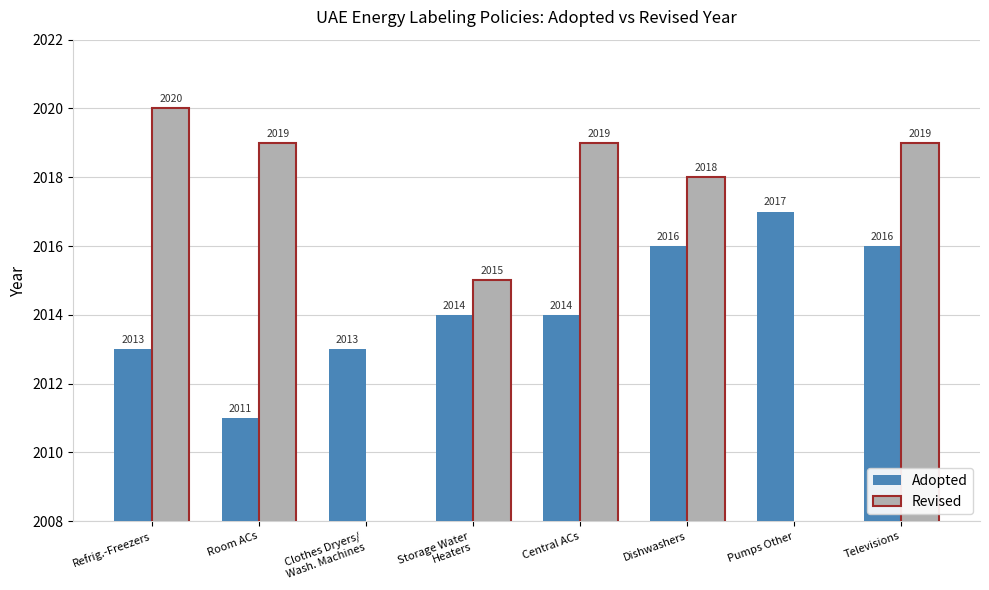

What is the sum of all values?

16114